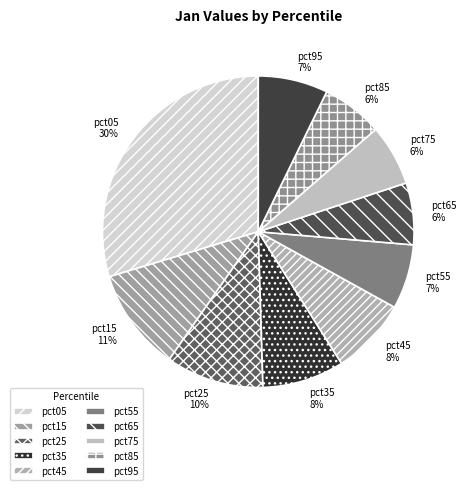

The pct85 slice represents 19% of the pie. True or false?

False